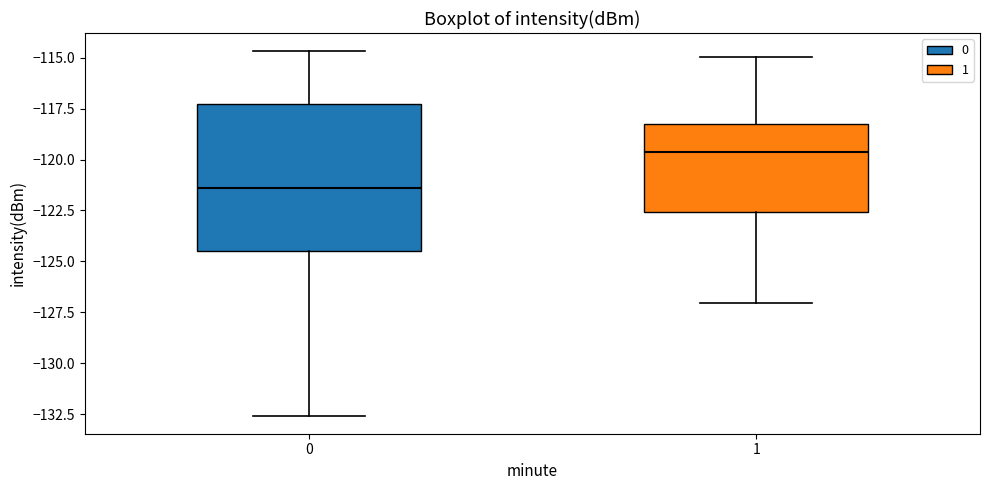

Comparing the boxes themselves (not the whiskers), which one is the tallest?

0